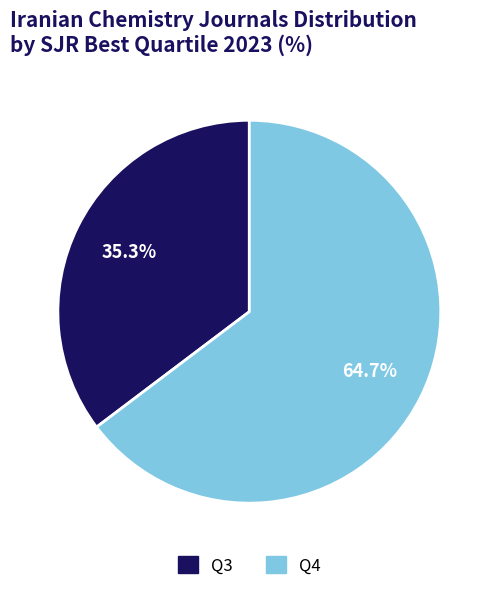

Is it true that Q3 is 47% of the pie?

False